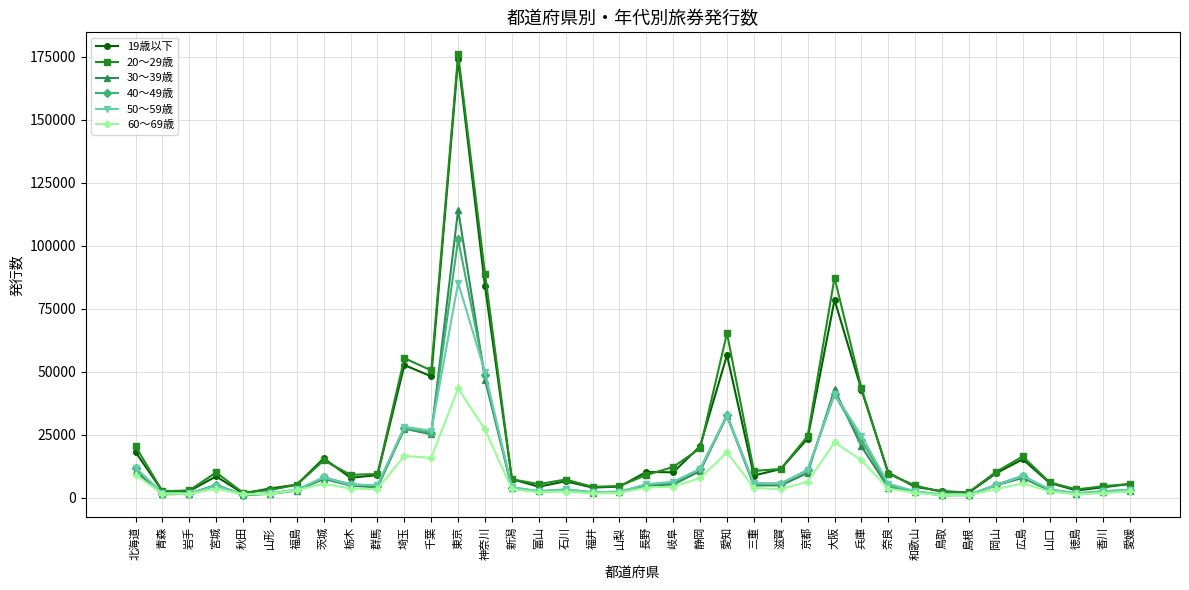

How many data points in 60～69歳 are less than 3457?

19